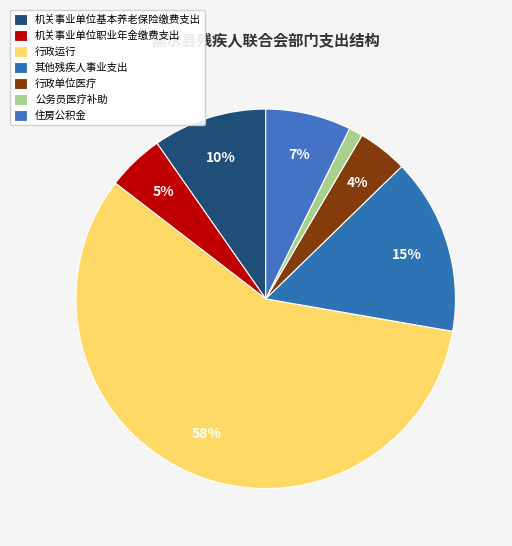

Is 机关事业单位职业年金缴费支出 the majority of the pie?

No